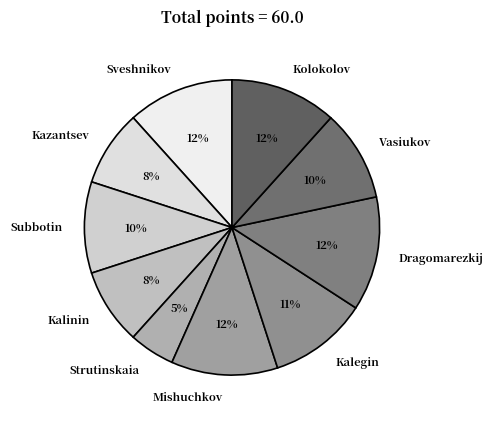

Approximately how many times larger is the value at Kalinin compared to Subbotin?

0.8